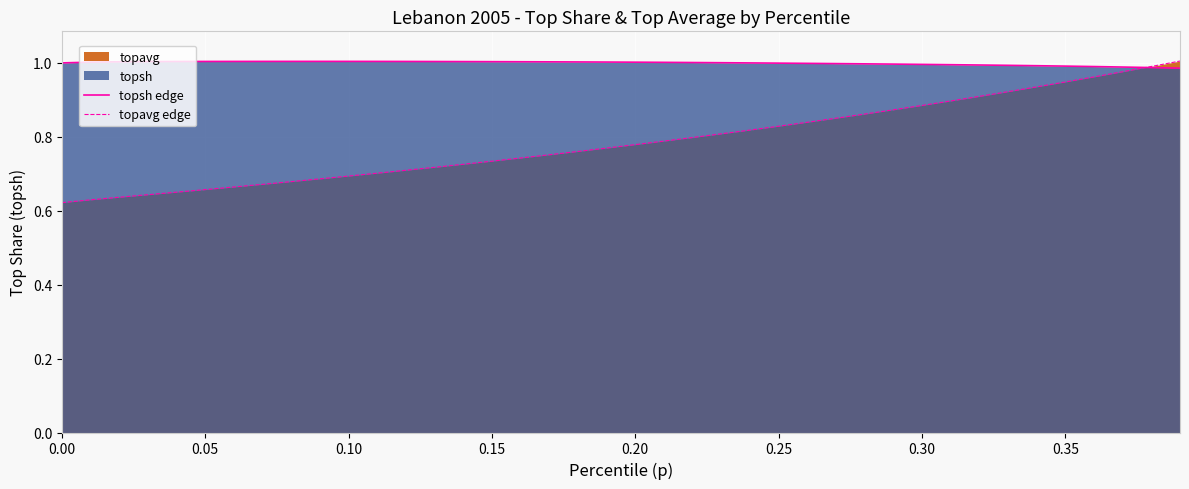

The topavg edge series shows 1.0 at 0.10. True or false?

False